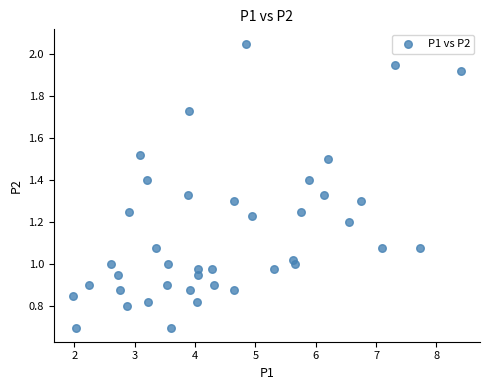

What is the range of X values (max minus min)?

6.4